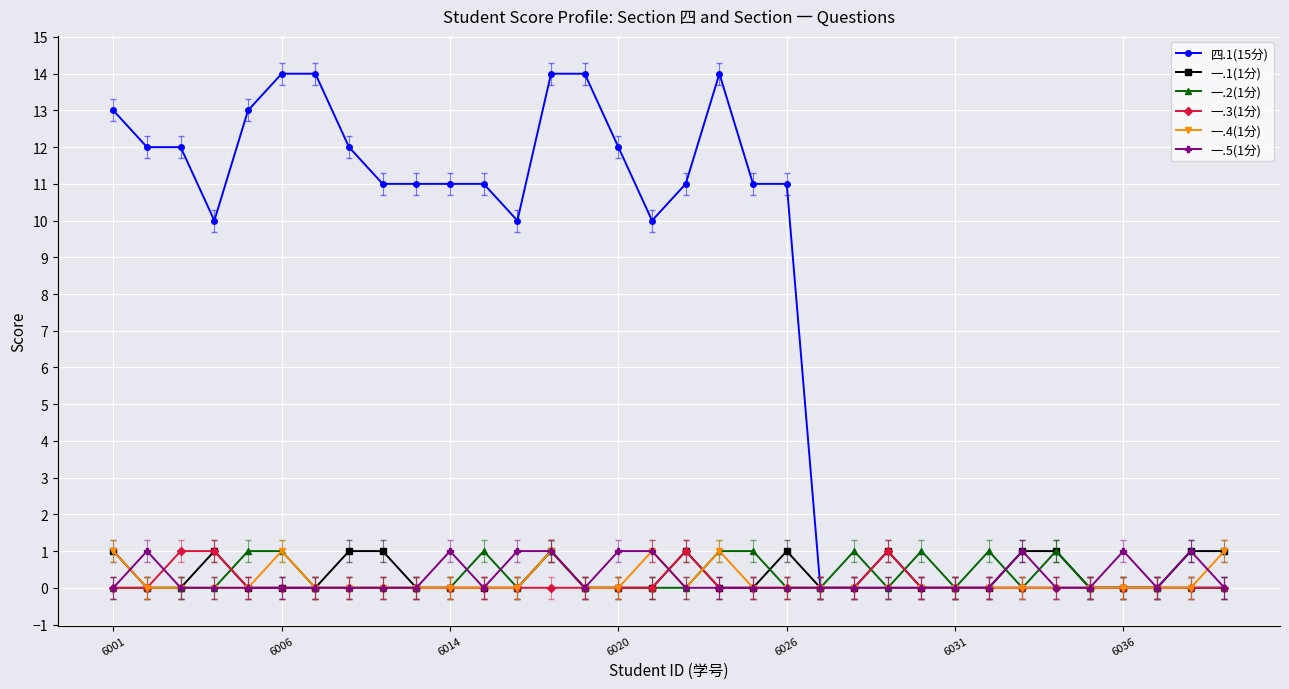

Which series has the widest spread of values?

四.1(15分)